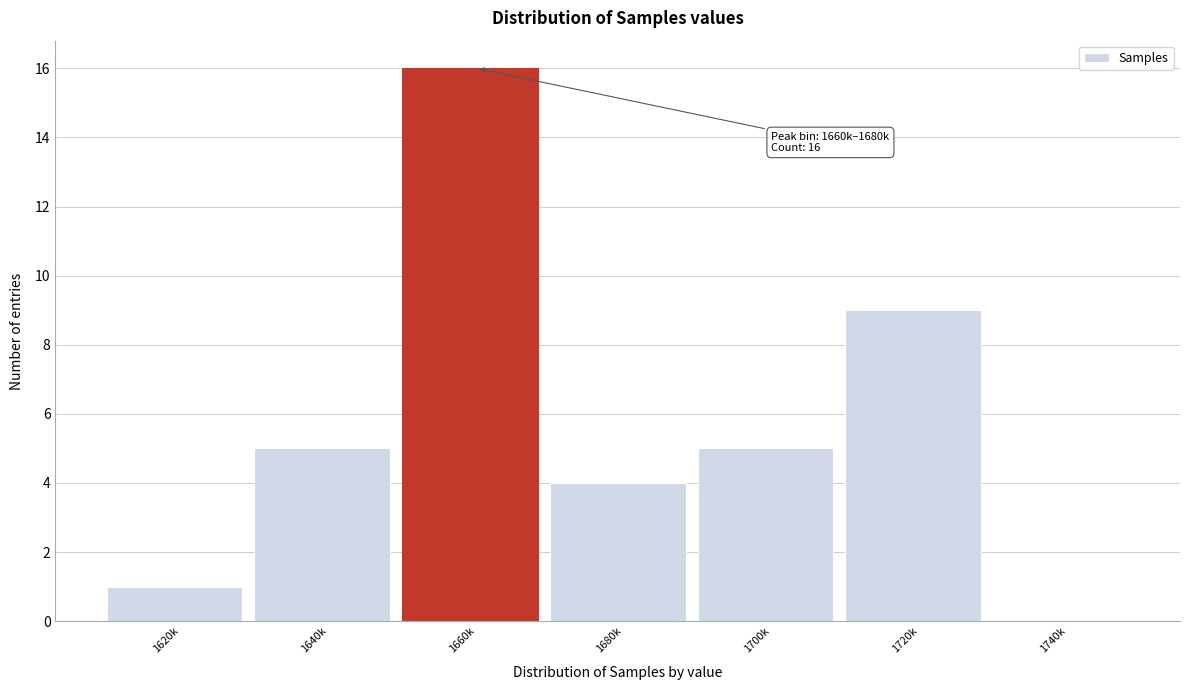

Reading left to right, what are all the values shown in this chart?

1620k=1	1640k=5	1660k=16	1680k=4	1700k=5	1720k=9	1740k=0